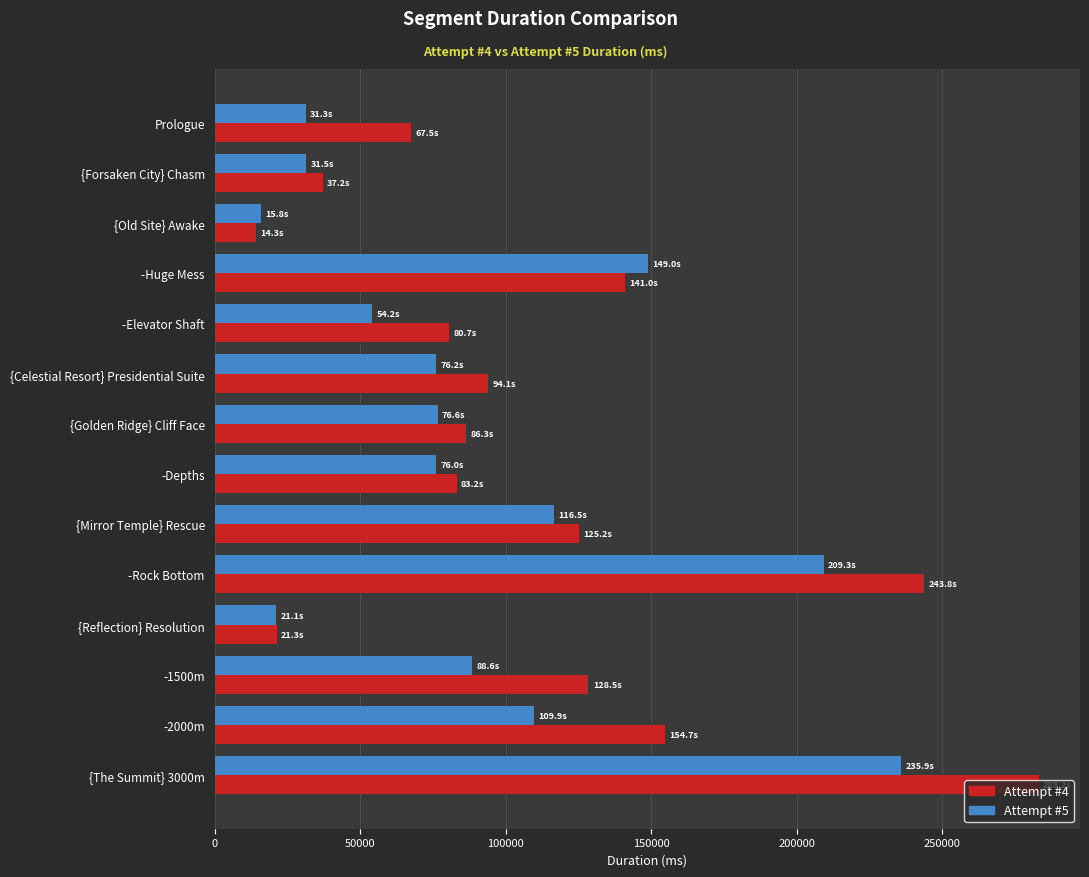

What is the difference between the maximum and minimum values in the Attempt #5 series?

220089